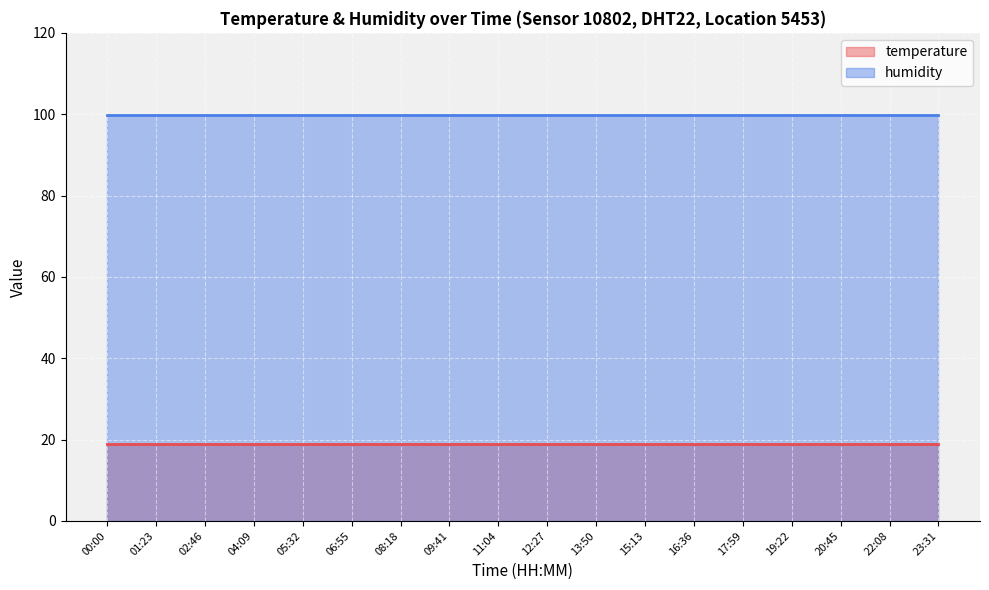

Is the value of temperature at 05:32 greater than the value of humidity at 12:27?

No